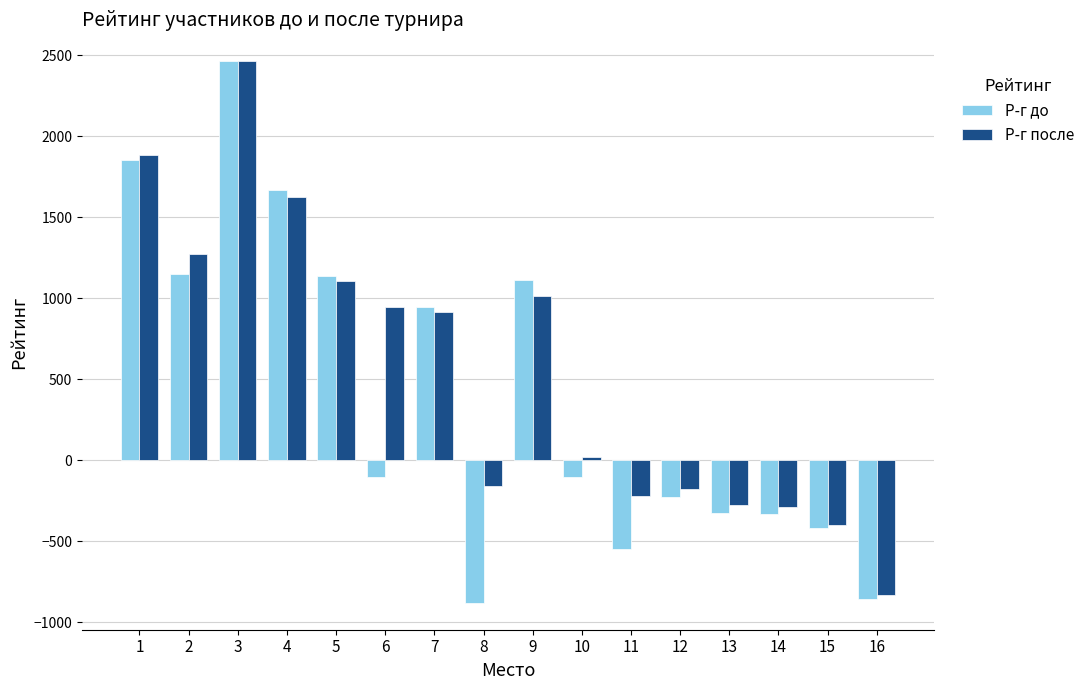

Where is Р-г после nearest to the value 816?

7